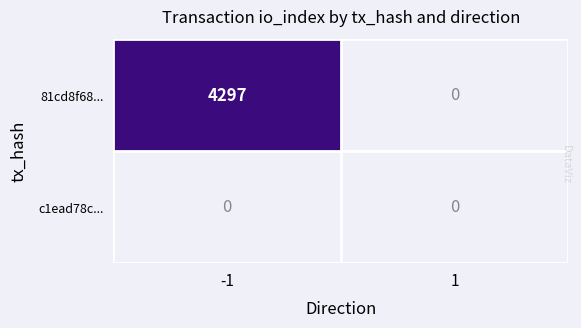

Reading left to right, transcribe all the data shown in this chart.

81cd8f68...: -1=4297	1=0
c1ead78c...: -1=0	1=0